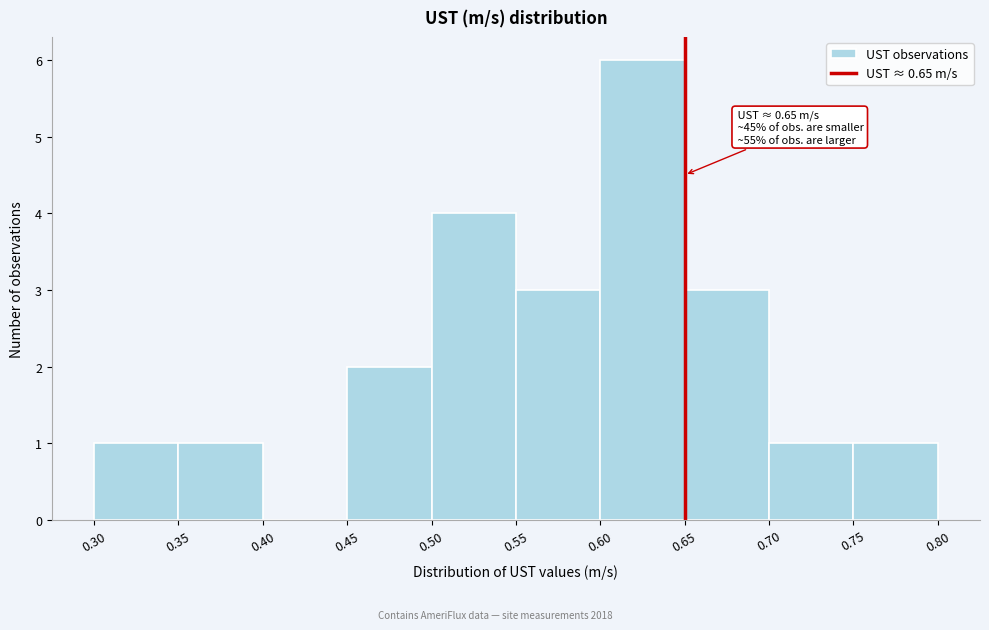

Which range on the x-axis has the tallest bar?

0.60 to 0.65